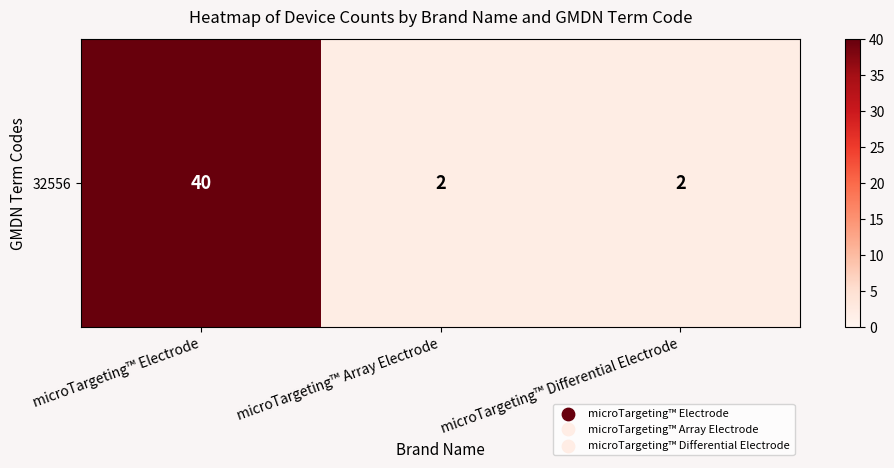

List the labels in order of value, smallest first.

microTargeting™ Array Electrode, microTargeting™ Differential Electrode, microTargeting™ Electrode